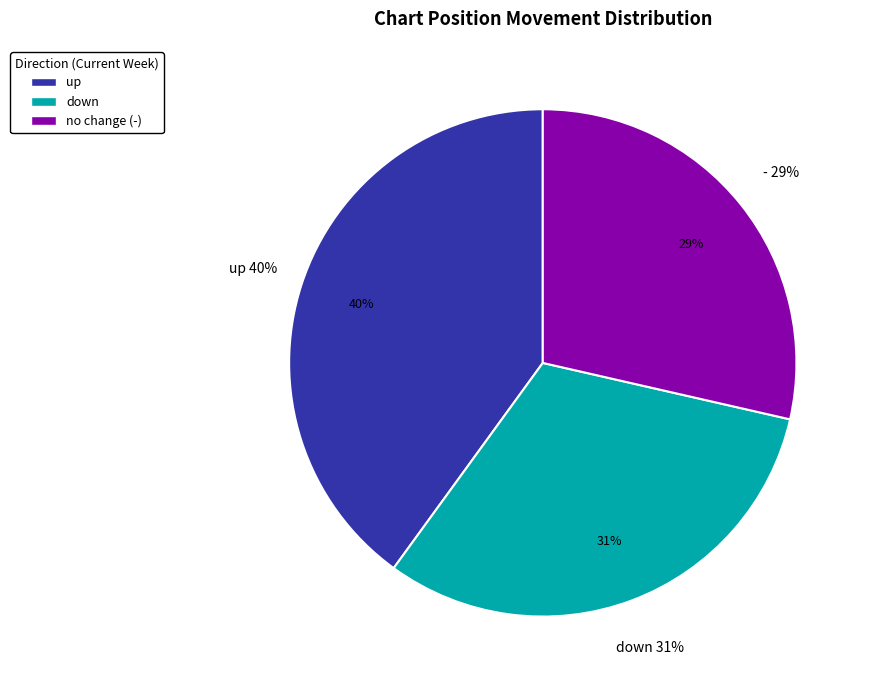

What is the smallest slice in the pie chart?

-